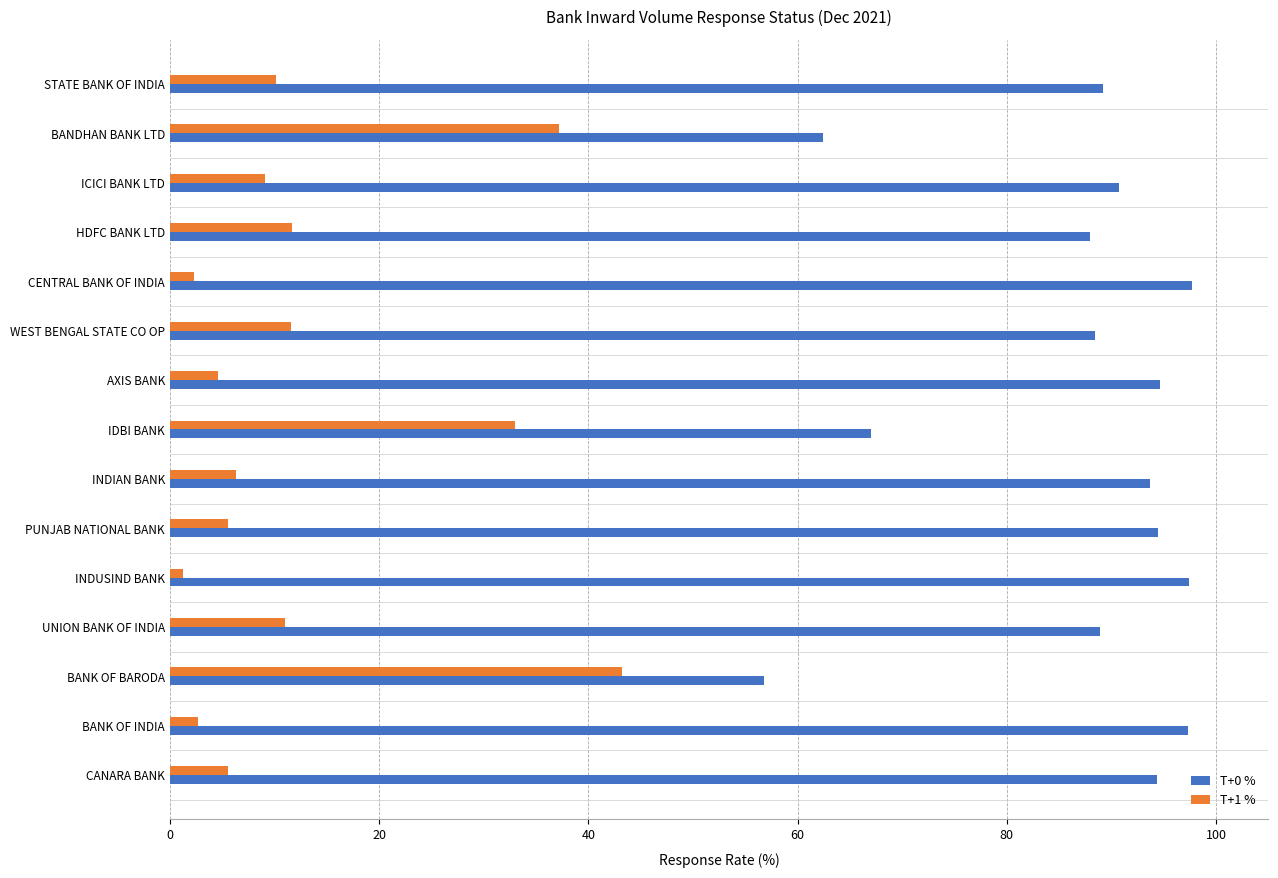

What is the spread (max minus min) of values at CANARA BANK?

88.8